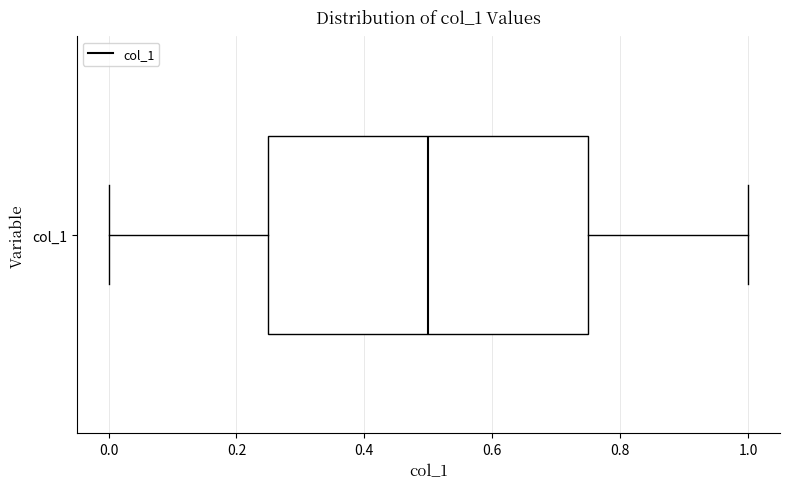

Transcribe this box plot: give where the median line is, the range the box spans, and where the two whiskers end, as read against the x-axis. The values are not printed on the chart, so give them approximately, as read against the axis.

median 0.50, box 0.26 to 0.76, whiskers 0.00 to 1.00